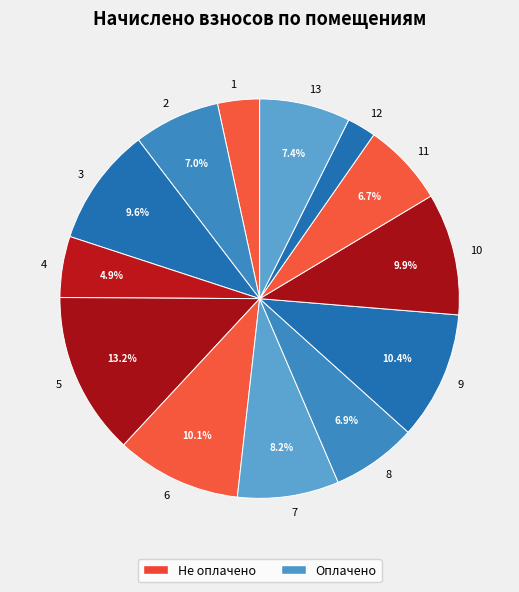

To the nearest percent, what is the combined percentage of 6 and 9?

20%